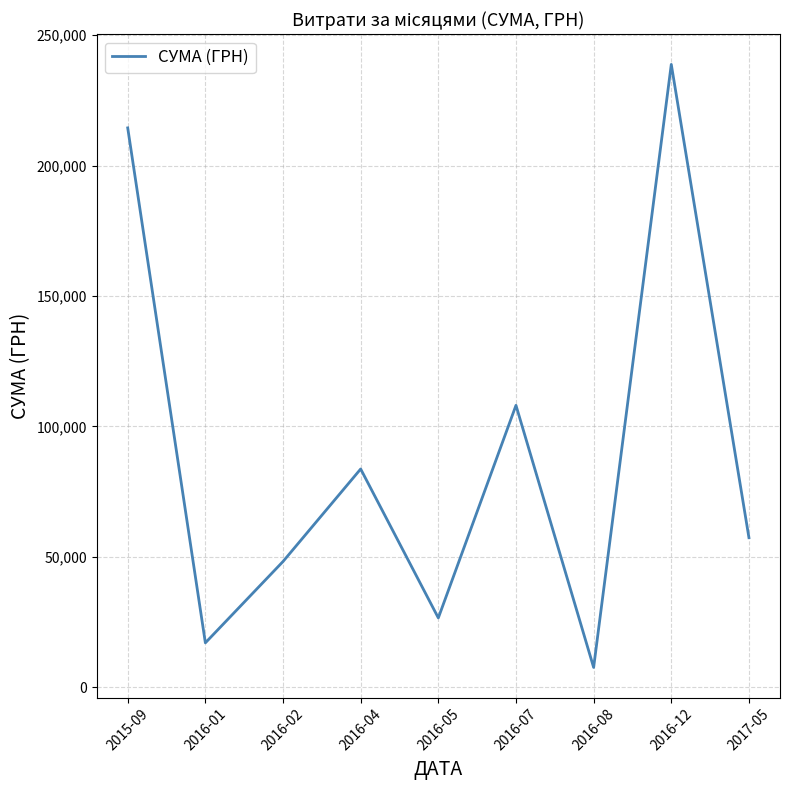

Reading left to right, list all the values displayed in this chart.

214450.0	17024.8	48207.5	83679.6	26586.0	108083.3	7599.0	238799.3	57347.0